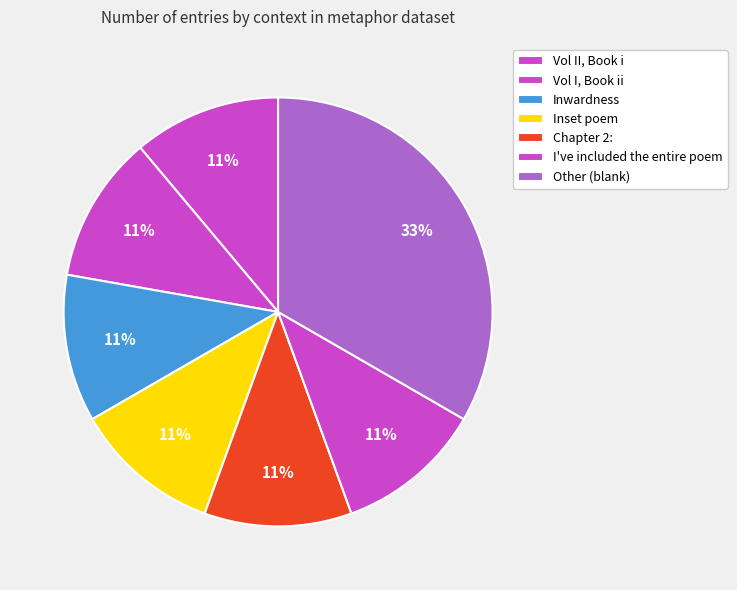

Between Chapter 2: and I've included the entire poem, which is larger?

I've included the entire poem